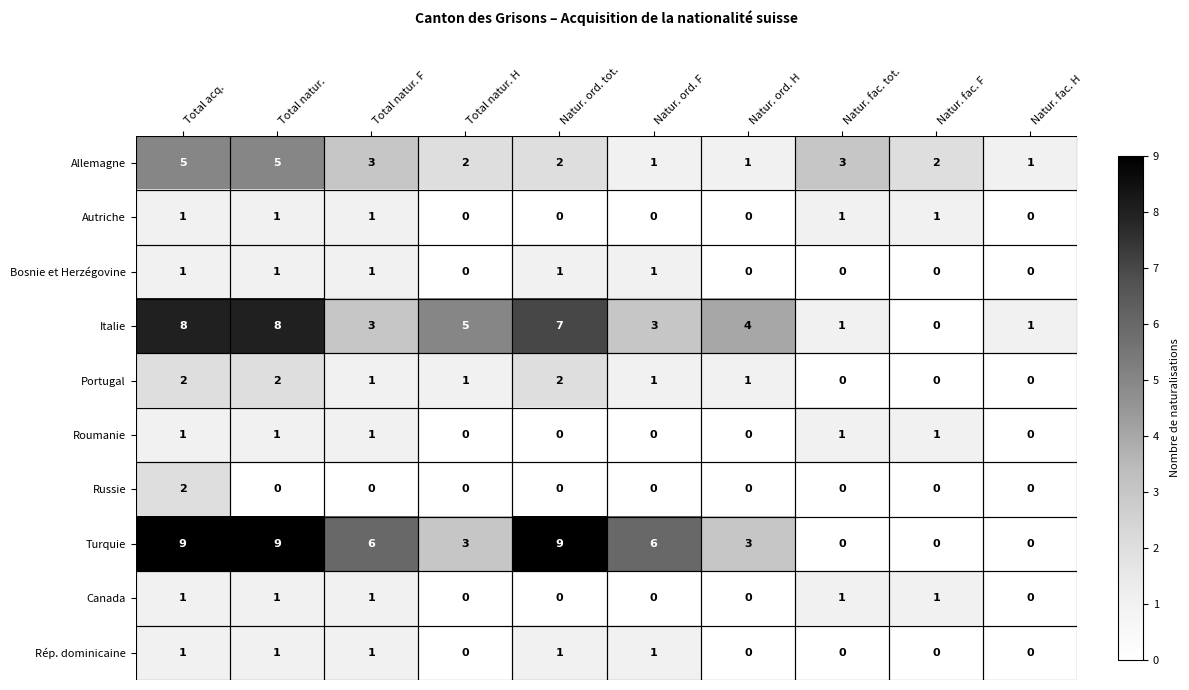

Between Total natur. H and Natur. ord. F, which series saw the biggest shift?

Turquie